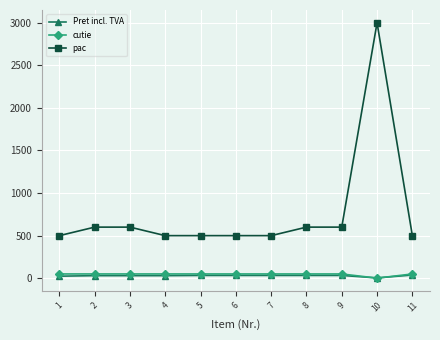

The pac series shows 617.3 at 10. True or false?

False